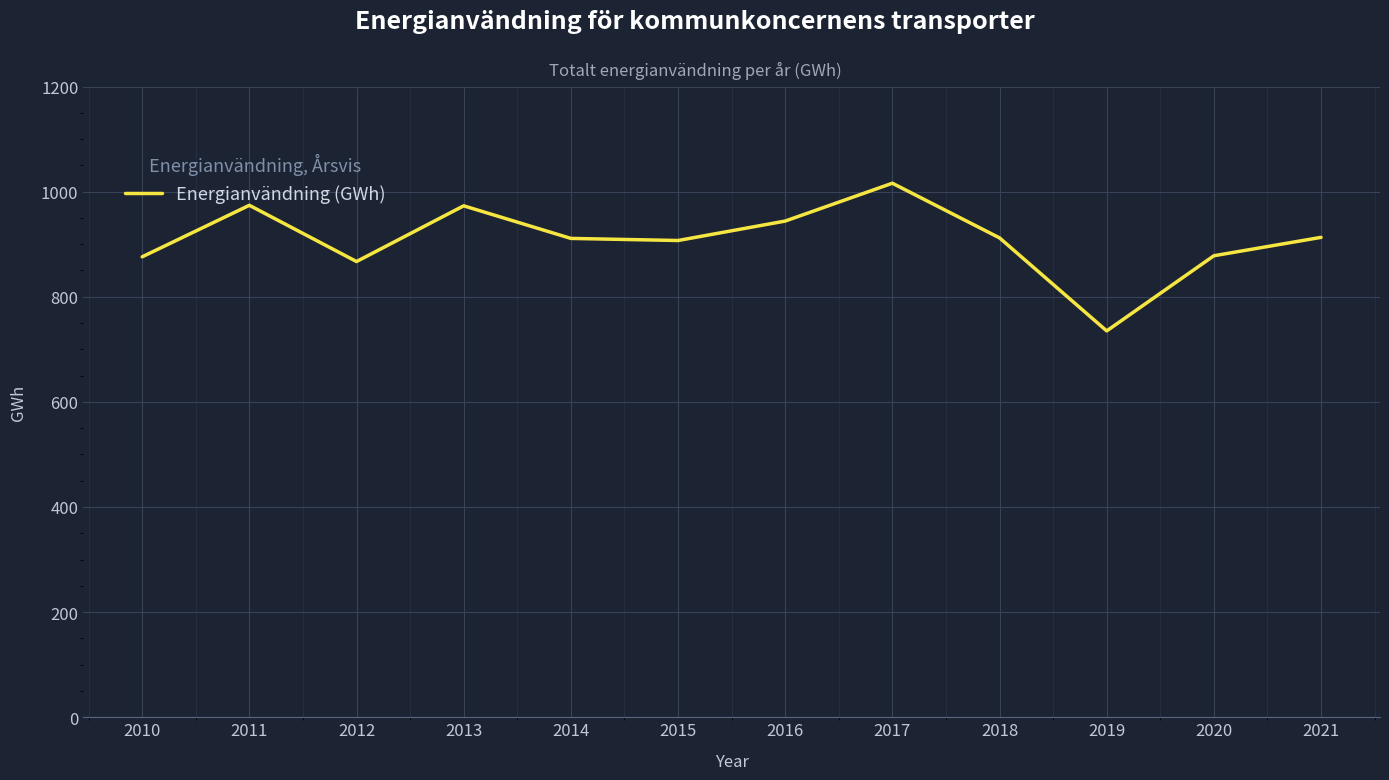

How many lines are shown in the chart?

1